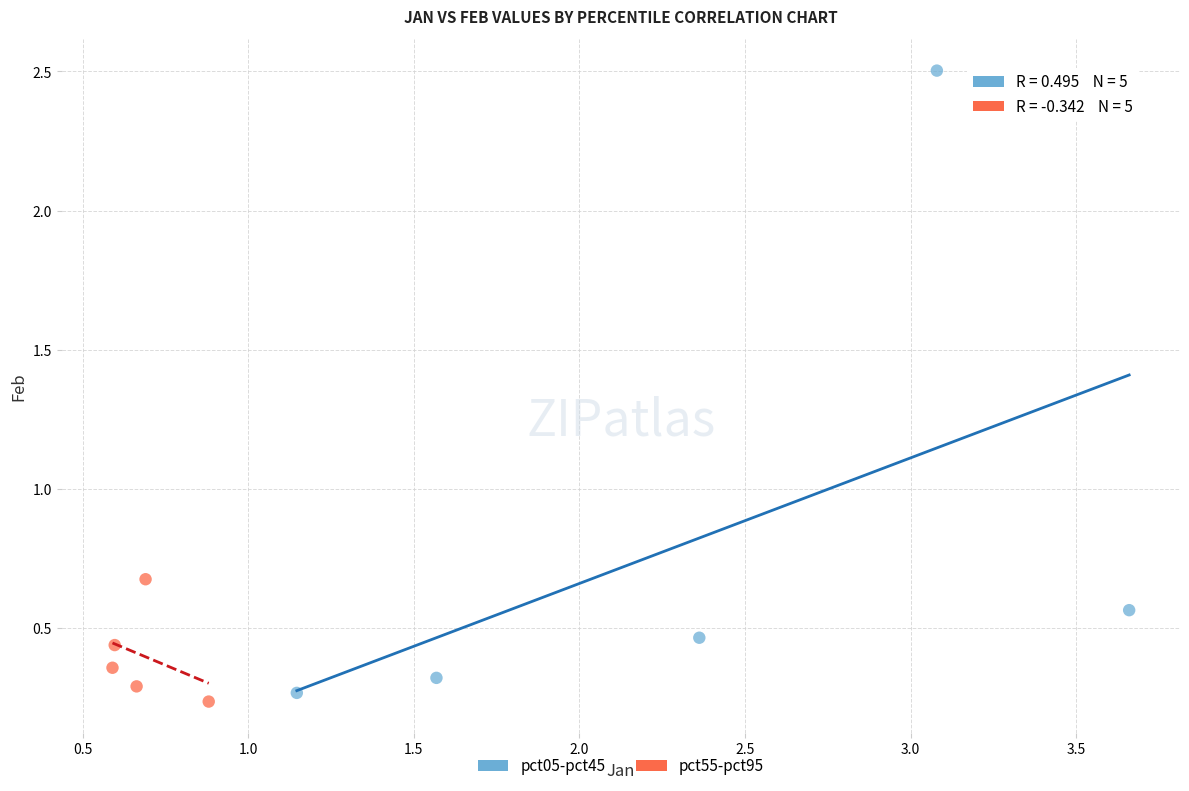

What are all the series names shown in the legend?

pct05-pct45, pct55-pct95